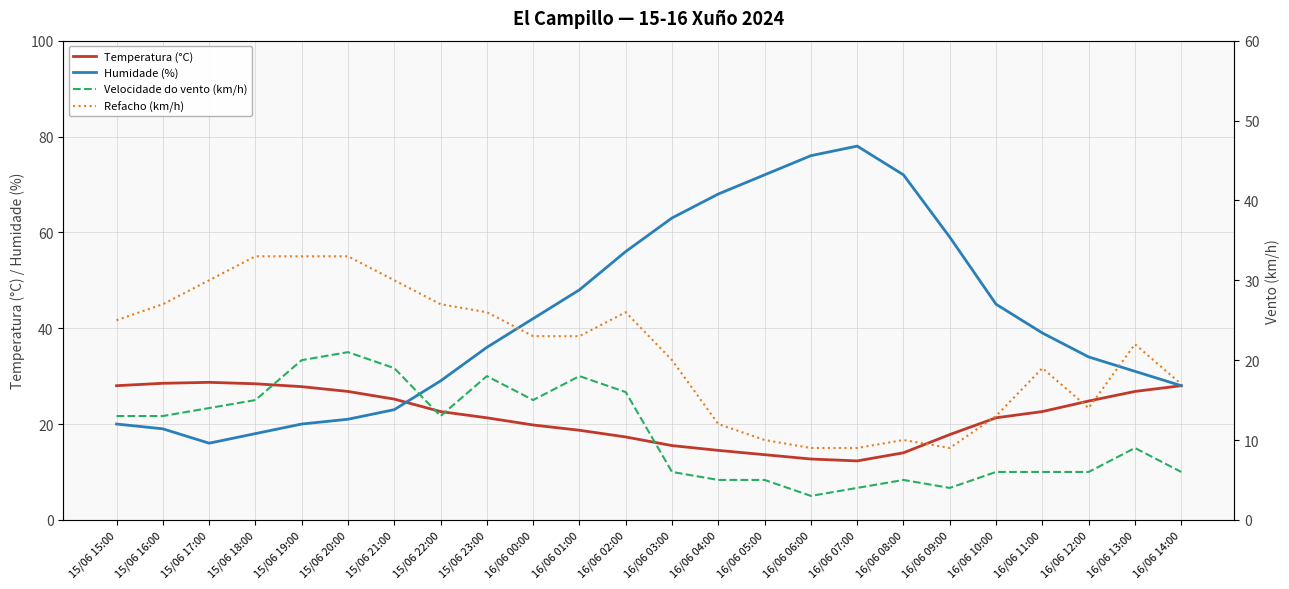

How many interior local valleys does the Velocidade do vento (km/h) series have?

4